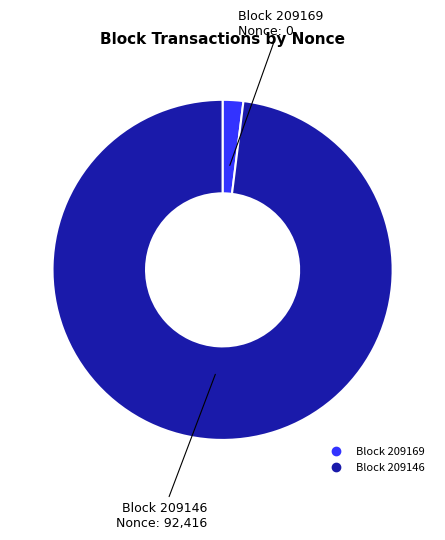

Does any single category account for the majority?

Yes